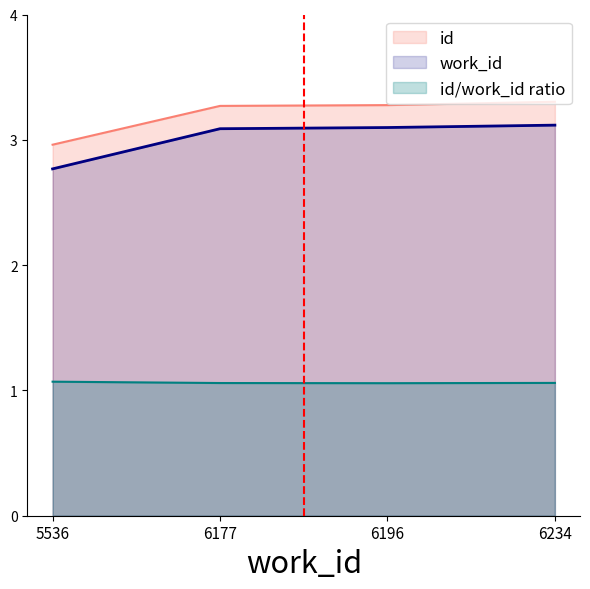

What is the difference between the maximum and minimum values in the work_id series?

0.3